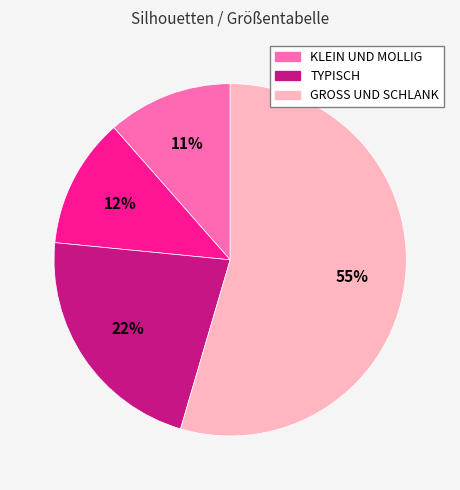

Is there any slice that represents more than half of the pie?

Yes